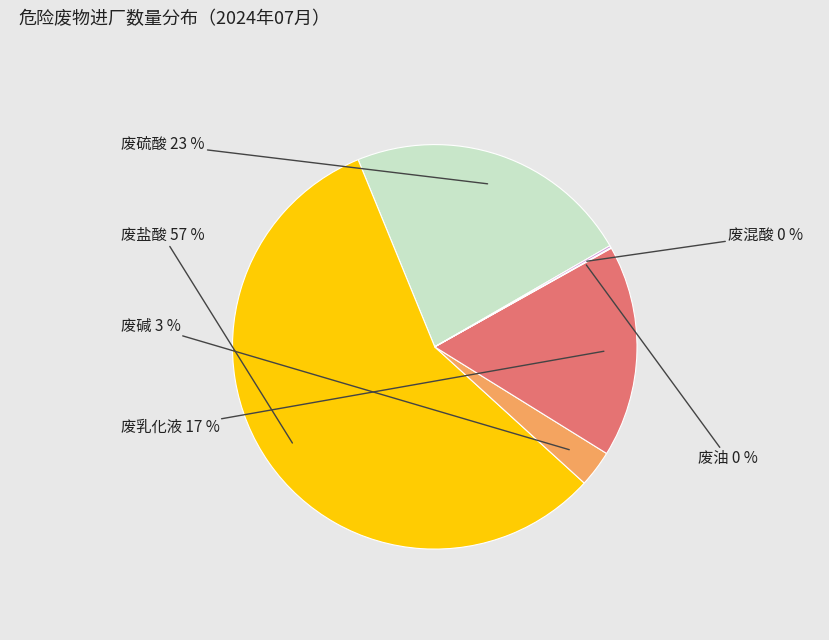

What is the largest slice in the pie chart?

废盐酸